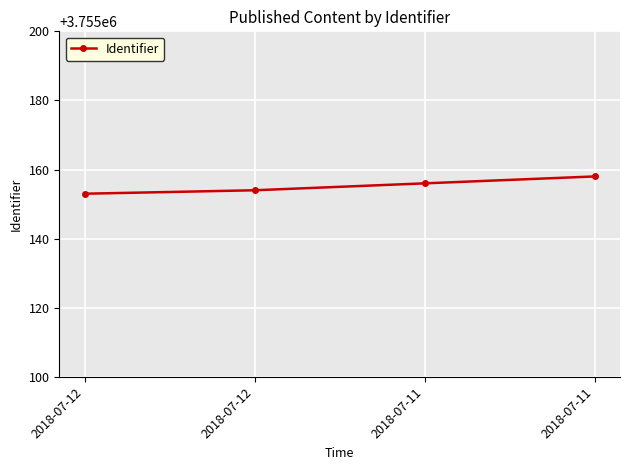

Is it true that the value at 2018-07-12 is 3755153?

True